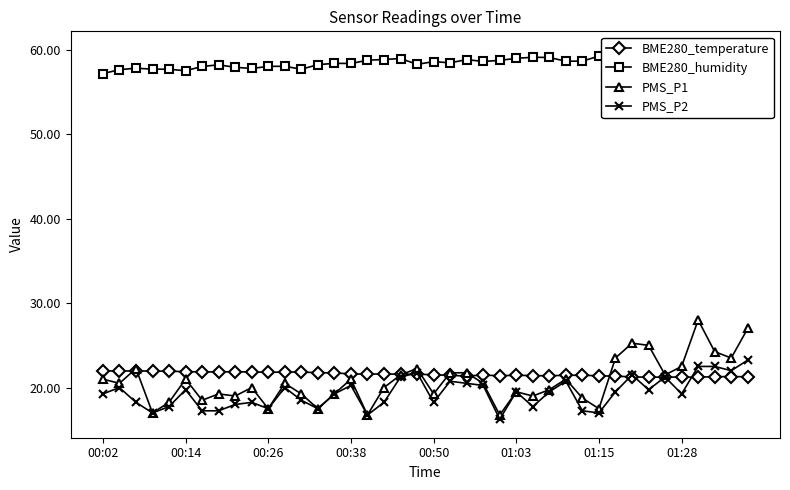

Reading left to right, transcribe all the data shown in this chart.

BME280_temperature: 22.0	22.0	22.0	21.9	21.9	21.9	21.9	21.9	21.9	21.9	21.8	21.8	21.8	21.8	21.7	21.6	21.6	21.6	21.6	21.6	21.5	21.4	21.4	21.5	21.4	21.5	21.4	21.4	21.4	21.5	21.4	21.4	21.3	21.2	21.2	21.2	21.2	21.3	21.3	21.3
BME280_humidity: 57.2	57.6	57.8	57.7	57.7	57.5	58.0	58.2	57.9	57.8	58.0	58.0	57.7	58.2	58.4	58.4	58.8	58.8	59.0	58.3	58.6	58.4	58.8	58.6	58.7	59.0	59.1	59.1	58.6	58.6	59.2	59.7	59.9	60.0	59.7	59.7	59.3	59.6	59.4	59.6
PMS_P1: 21.0	20.5	22.2	17.0	18.2	21.0	18.5	19.2	19.0	20.0	17.5	20.5	19.2	17.5	19.2	21.0	16.8	20.0	21.5	22.2	19.2	21.8	21.8	20.5	16.8	19.5	19.0	19.8	21.0	18.8	17.5	23.5	25.2	25.0	21.5	22.5	28.0	24.2	23.5	27.0
PMS_P2: 19.2	20.0	18.2	17.0	17.8	19.8	17.2	17.2	18.0	18.2	17.5	20.0	18.5	17.5	19.2	20.2	16.8	18.2	21.2	21.8	18.2	20.8	20.5	20.2	16.2	19.5	17.8	19.5	20.8	17.2	17.0	19.5	21.5	19.8	21.2	19.2	22.5	22.5	22.0	23.2